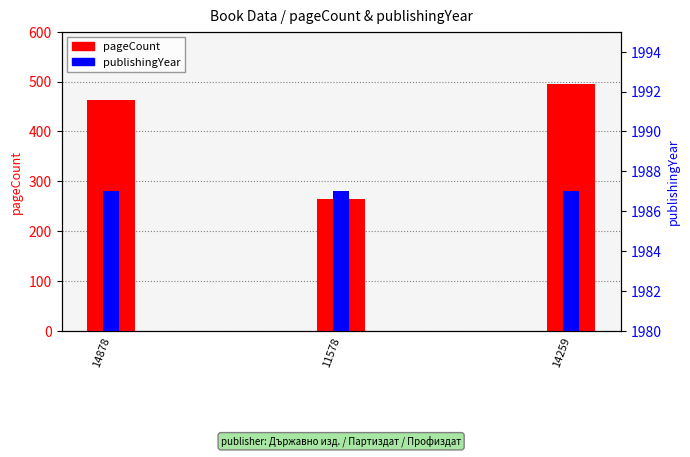

Reading right to left, what are all the values shown in this chart?

pageCount: 496	264	464
publishingYear: 1987	1987	1987